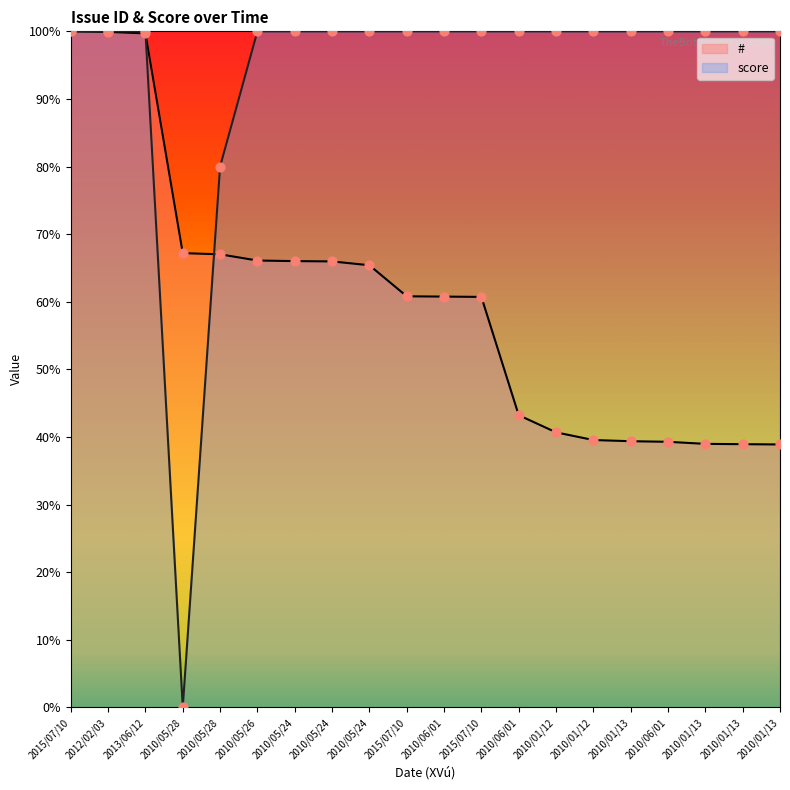

Which series has the largest Y range (max minus min)?

score